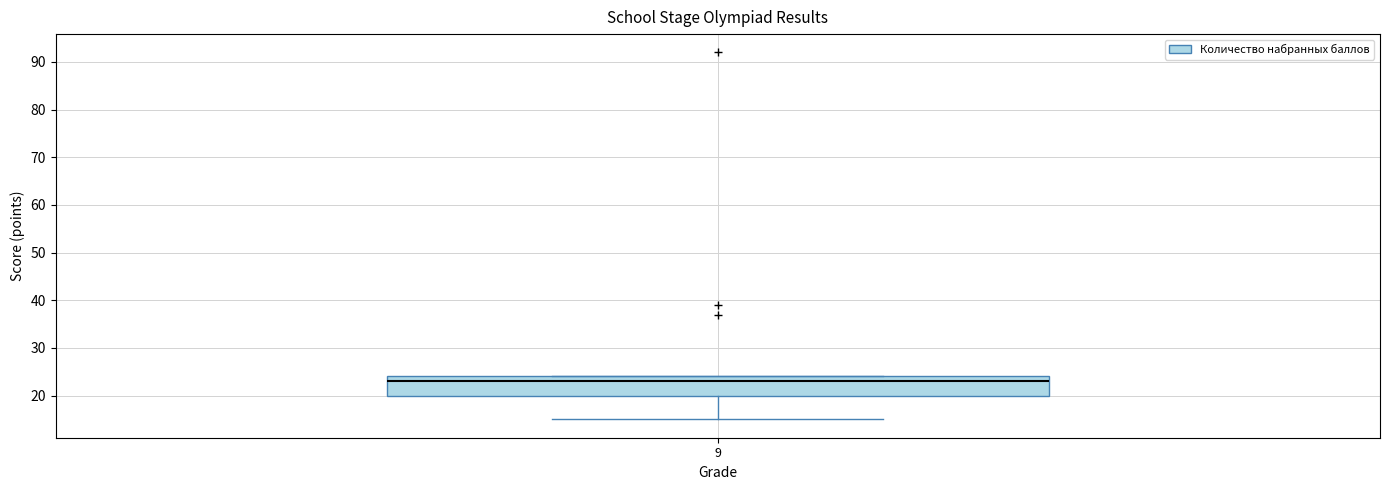

Transcribe this box plot: give where the median line is, the range the box spans, and where the two whiskers end, as read against the y-axis. The values are not printed on the chart, so give them approximately, as read against the axis.

median 23, box 20 to 24, whiskers 15 to 24